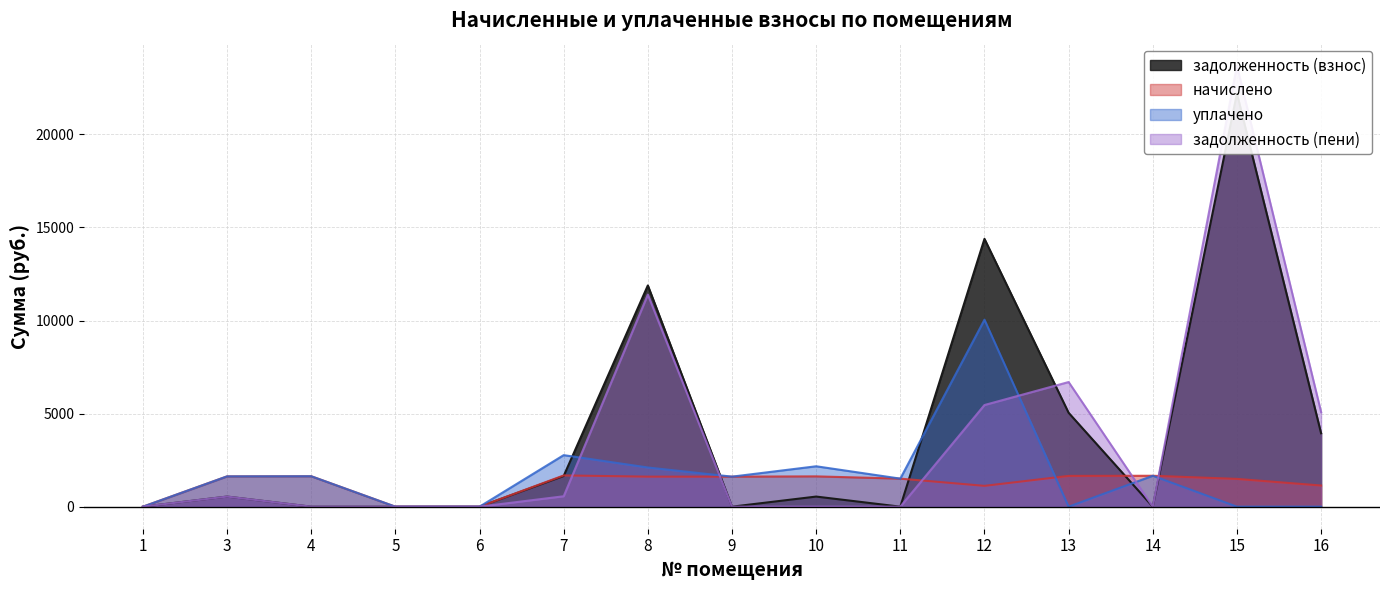

At which category is the sum across all series the highest?

15